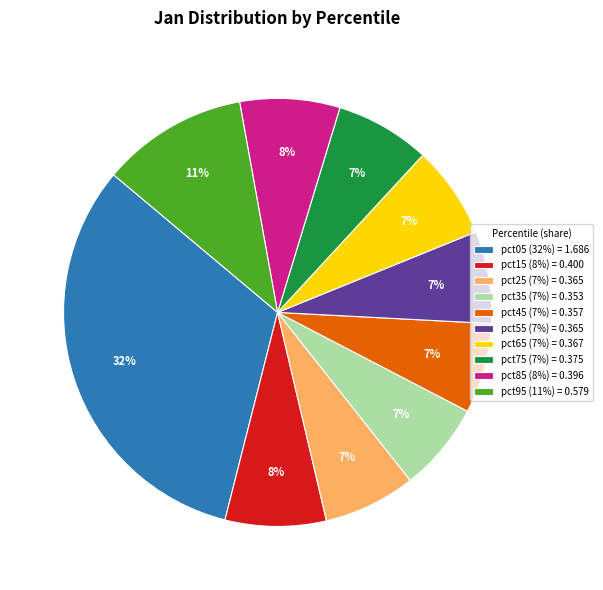

True or false: pct45 accounts for 1% of the total.

False